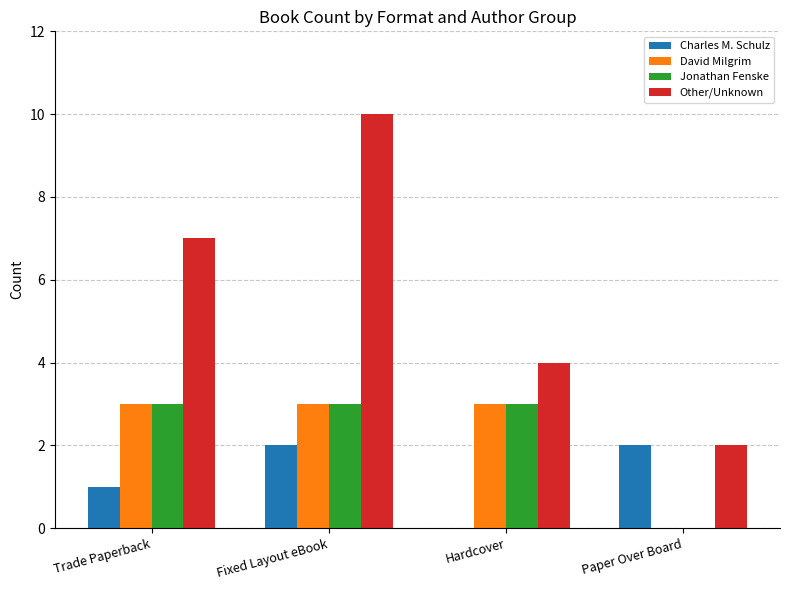

Reading left to right, what are all the values shown in this chart?

Charles M. Schulz: Trade Paperback=1	Fixed Layout eBook=2	Hardcover=0	Paper Over Board=2
David Milgrim: Trade Paperback=3	Fixed Layout eBook=3	Hardcover=3	Paper Over Board=0
Jonathan Fenske: Trade Paperback=3	Fixed Layout eBook=3	Hardcover=3	Paper Over Board=0
Other/Unknown: Trade Paperback=7	Fixed Layout eBook=10	Hardcover=4	Paper Over Board=2